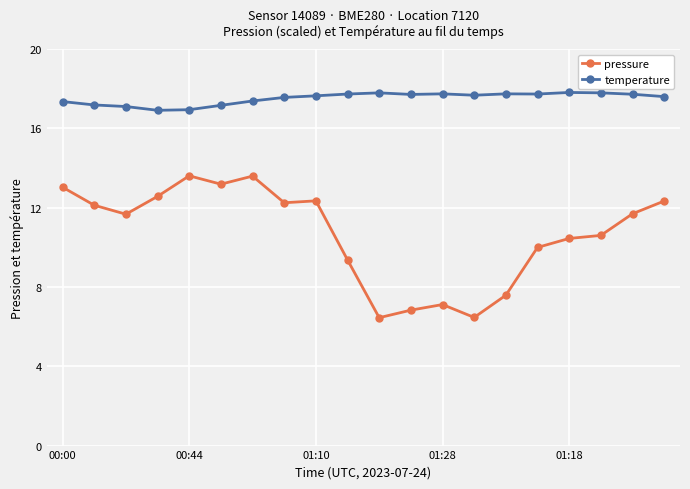

What is the maximum value shown in the chart?

17.8